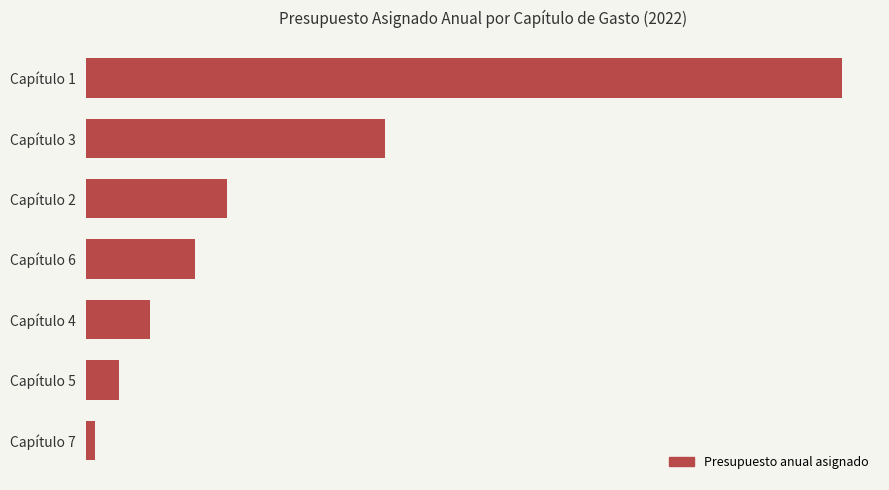

What is the difference between the maximum and second lowest values?

991356655